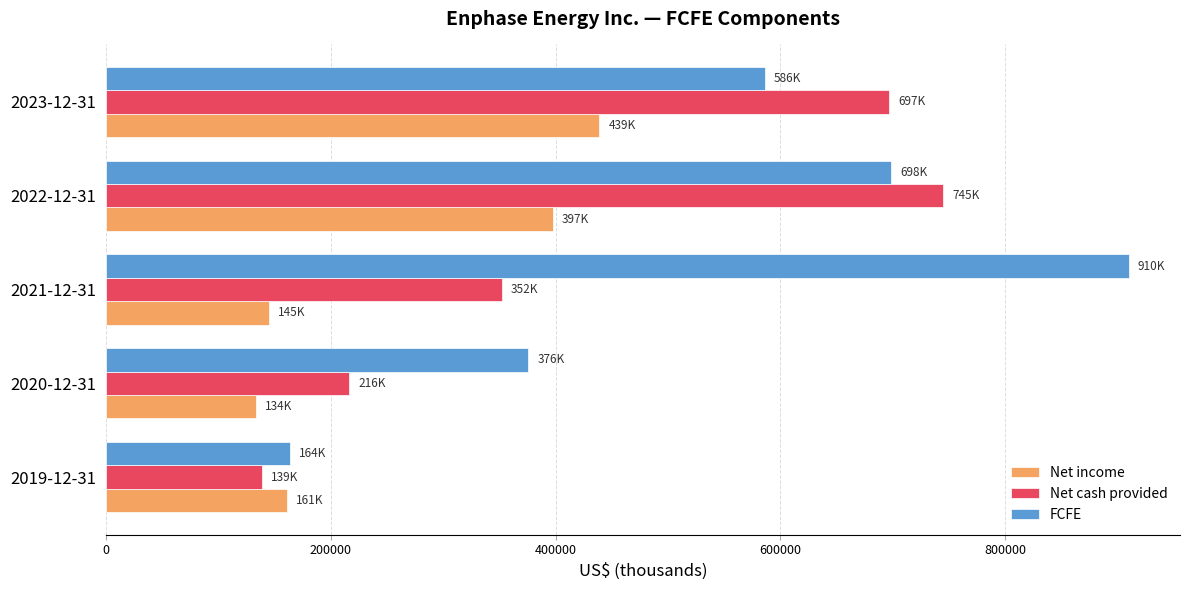

The value of Net cash provided at 2021-12-31 is 352028. True or false?

True